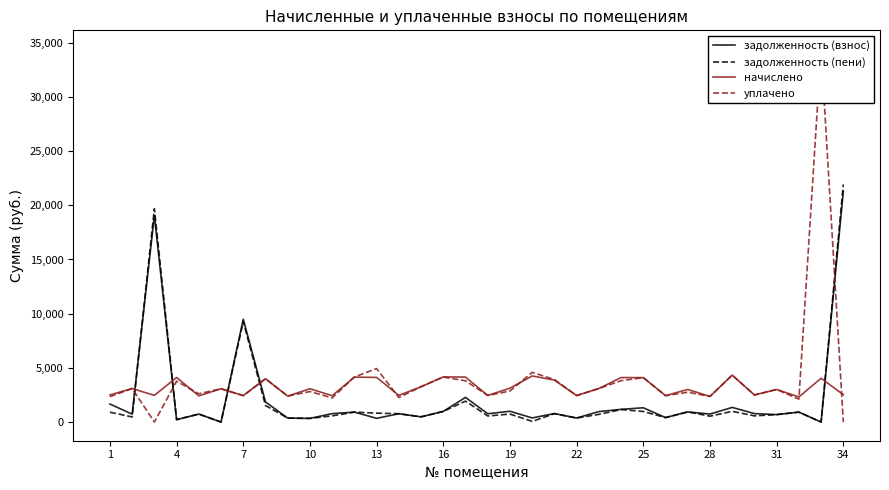

True or false: уплачено and начислено cross at least once.

True